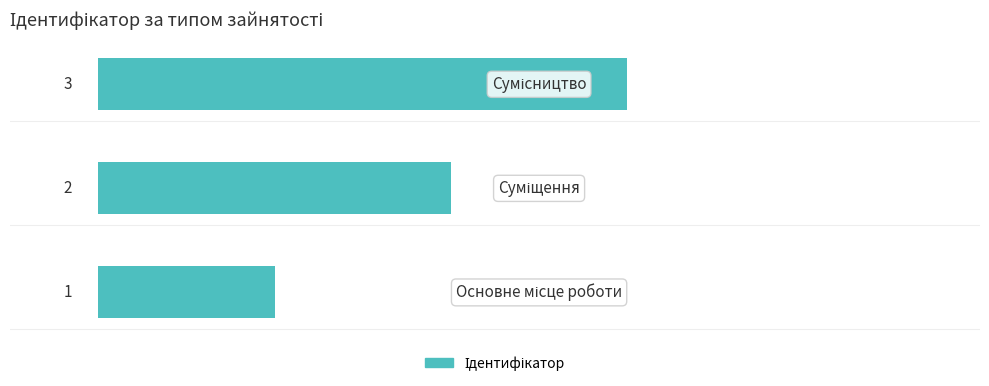

What is the greatest value displayed?

3